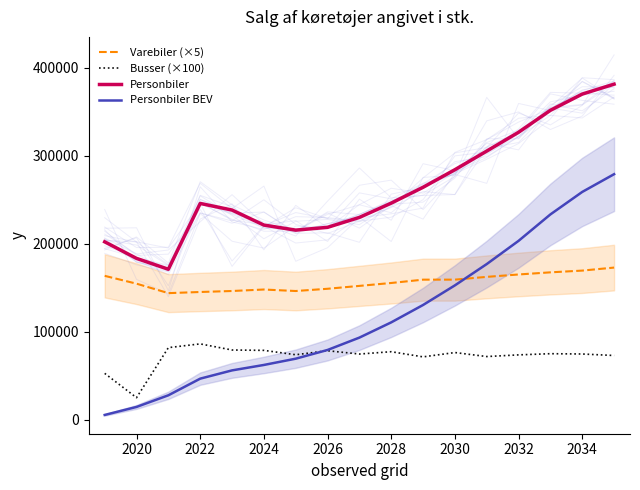

Is this an area chart (filled region under the line)?

No